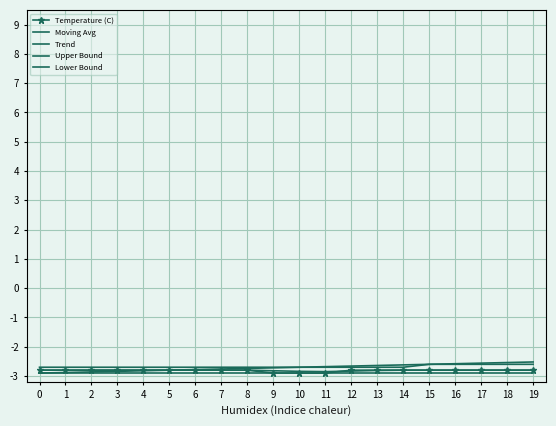

True or false: Upper Bound and Trend cross at least once.

False